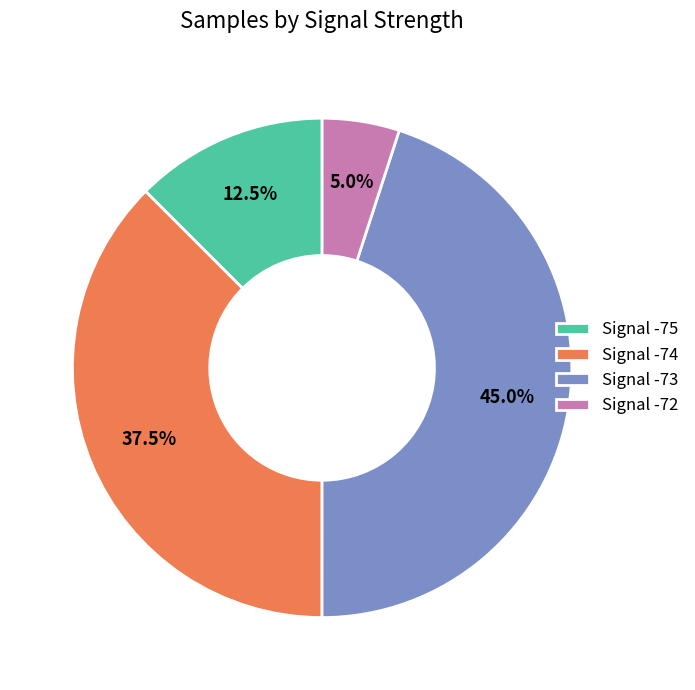

Between Signal -73 and Signal -75, which is larger?

Signal -73